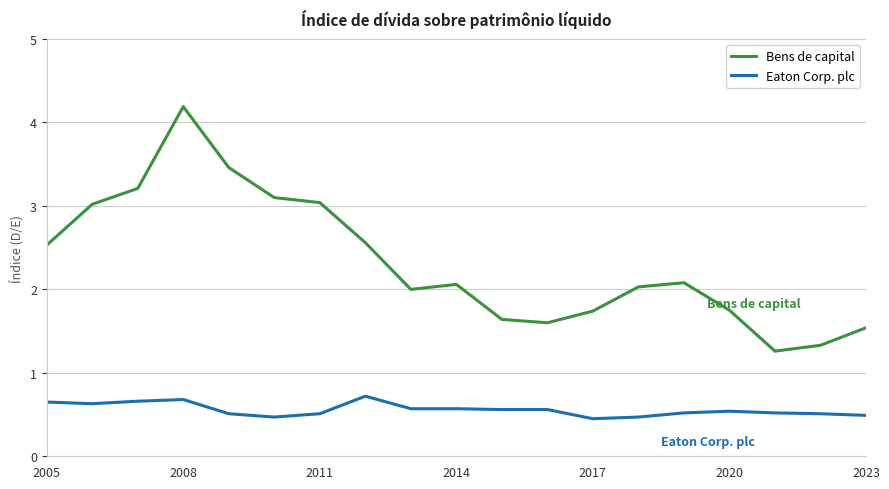

List the series in order of their overall mean, lowest first.

Eaton Corp. plc, Bens de capital